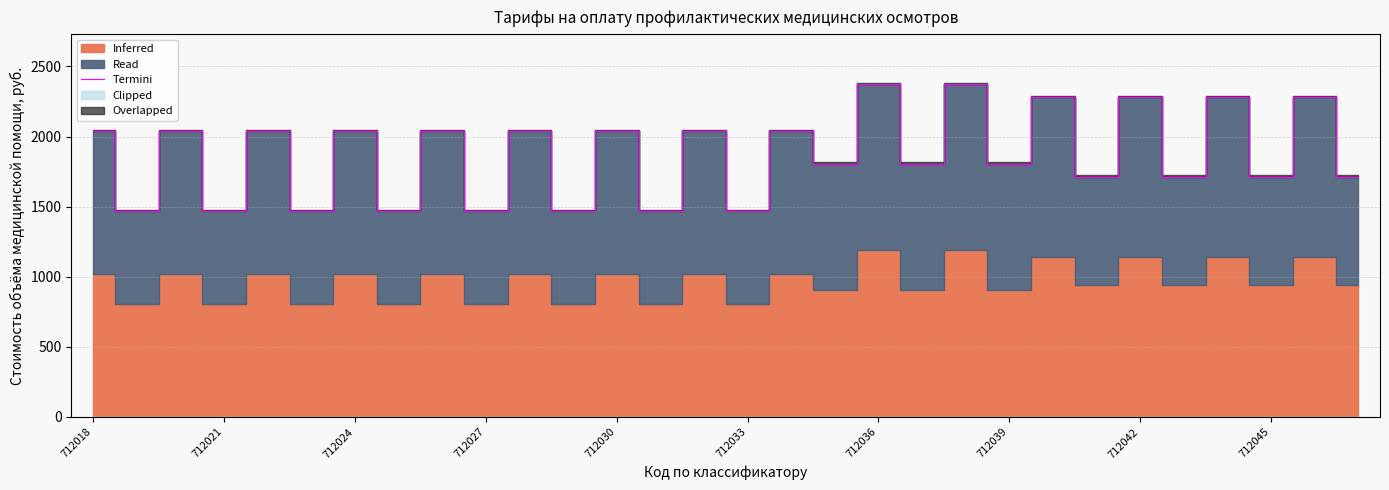

What is the difference between the maximum and minimum values?

906.3